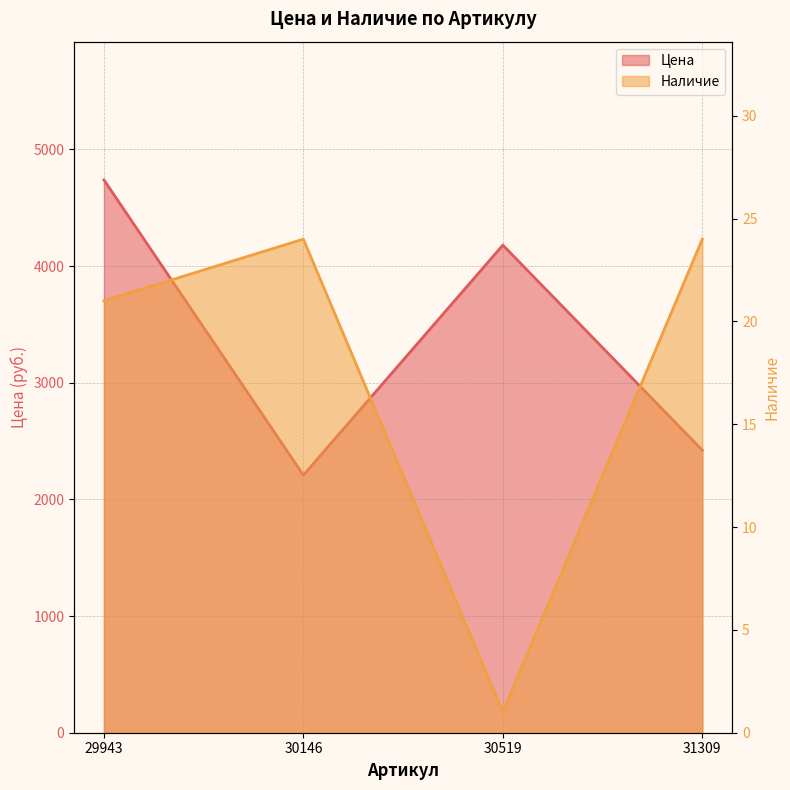

What is the total value across all series at 30146?

2232